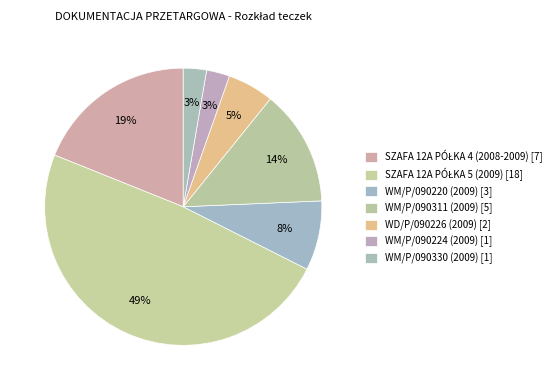

The SZAFA 12A PÓŁKA 5 (2009) slice represents 57% of the pie. True or false?

False